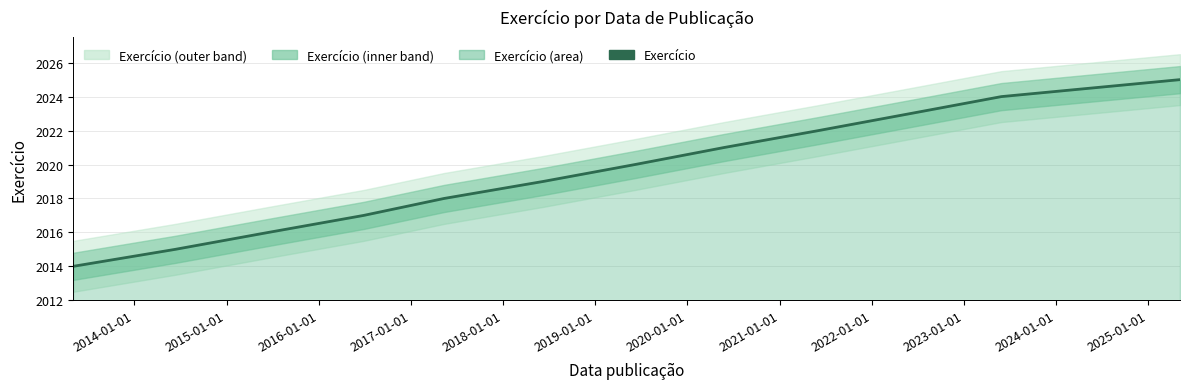

What is the ratio of the value at 2019-01-01 to the value at 2016-01-01?

1.0